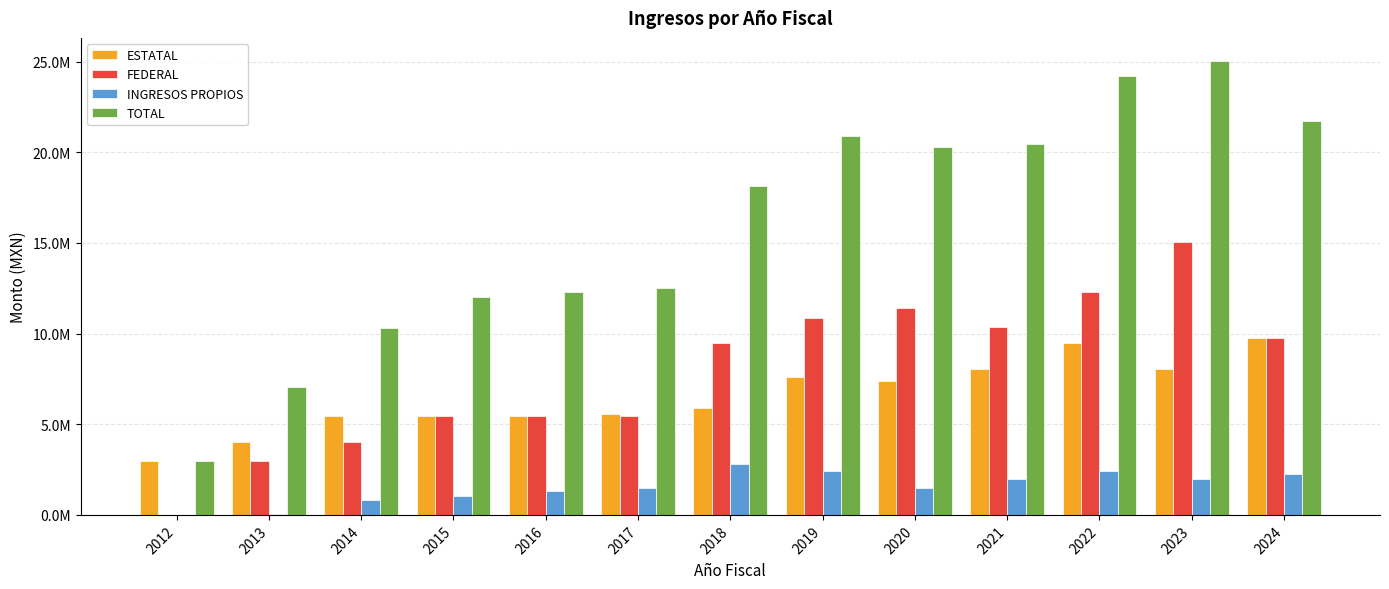

What is the average value of the FEDERAL series?

7900097.1